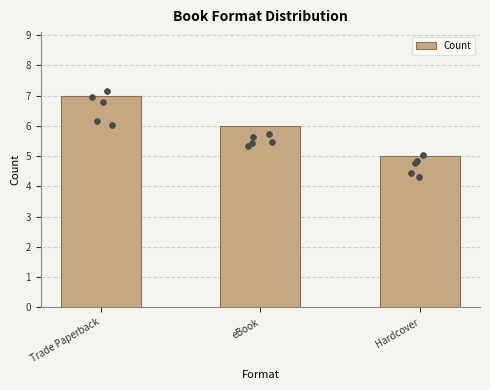

What is the ratio of the value at Trade Paperback to the value at eBook?

1.2